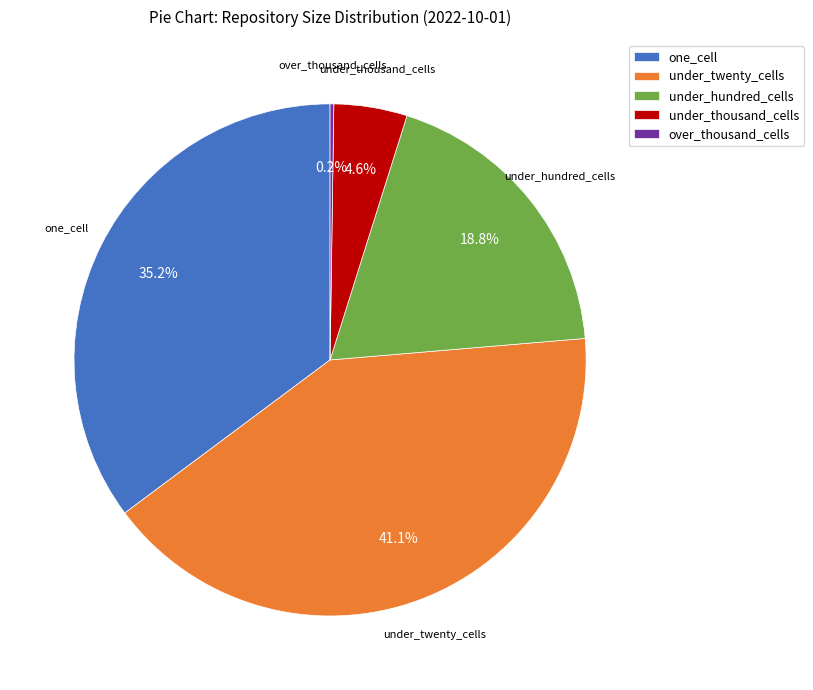

Do one_cell and under_twenty_cells together represent more than half of the pie?

Yes